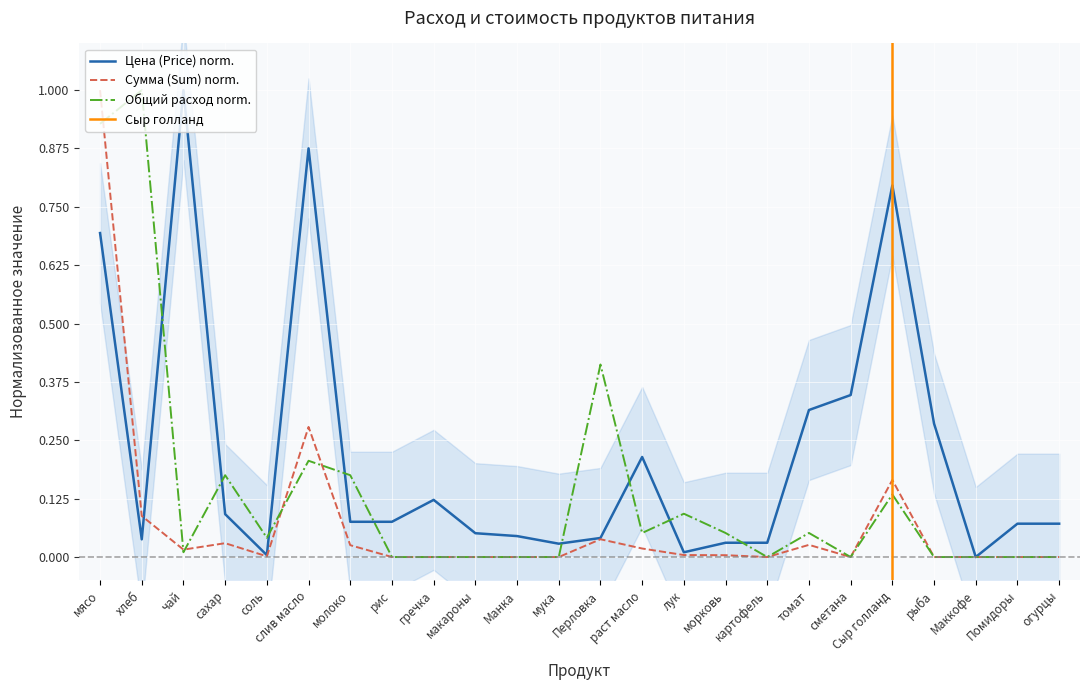

List the series in order of their overall mean, lowest first.

Сумма (Sum), Общий расход, Цена (Price)